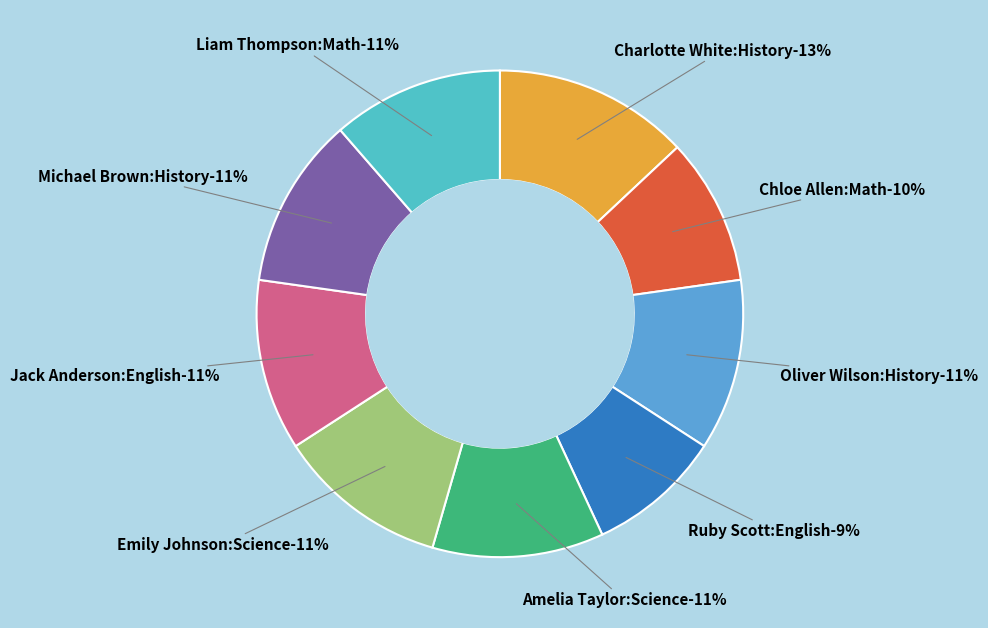

What percentage is the Ruby Scott:English slice, to the nearest percent?

9%